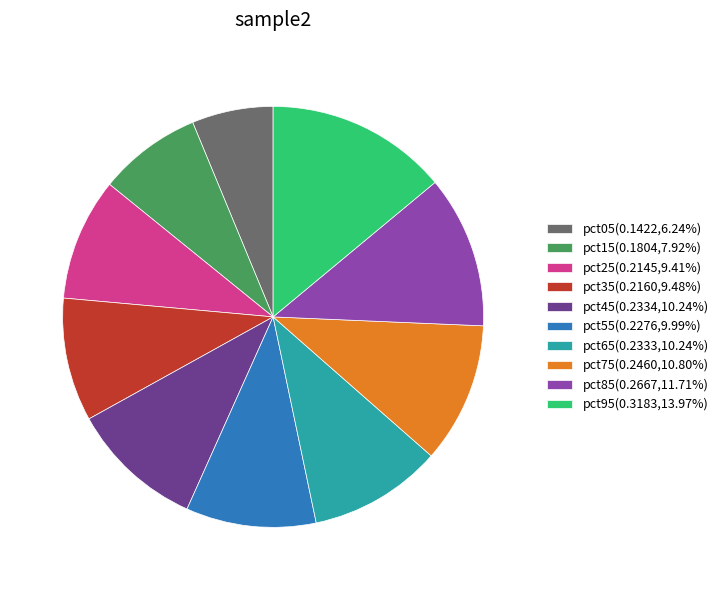

Which slice is the smallest?

pct05